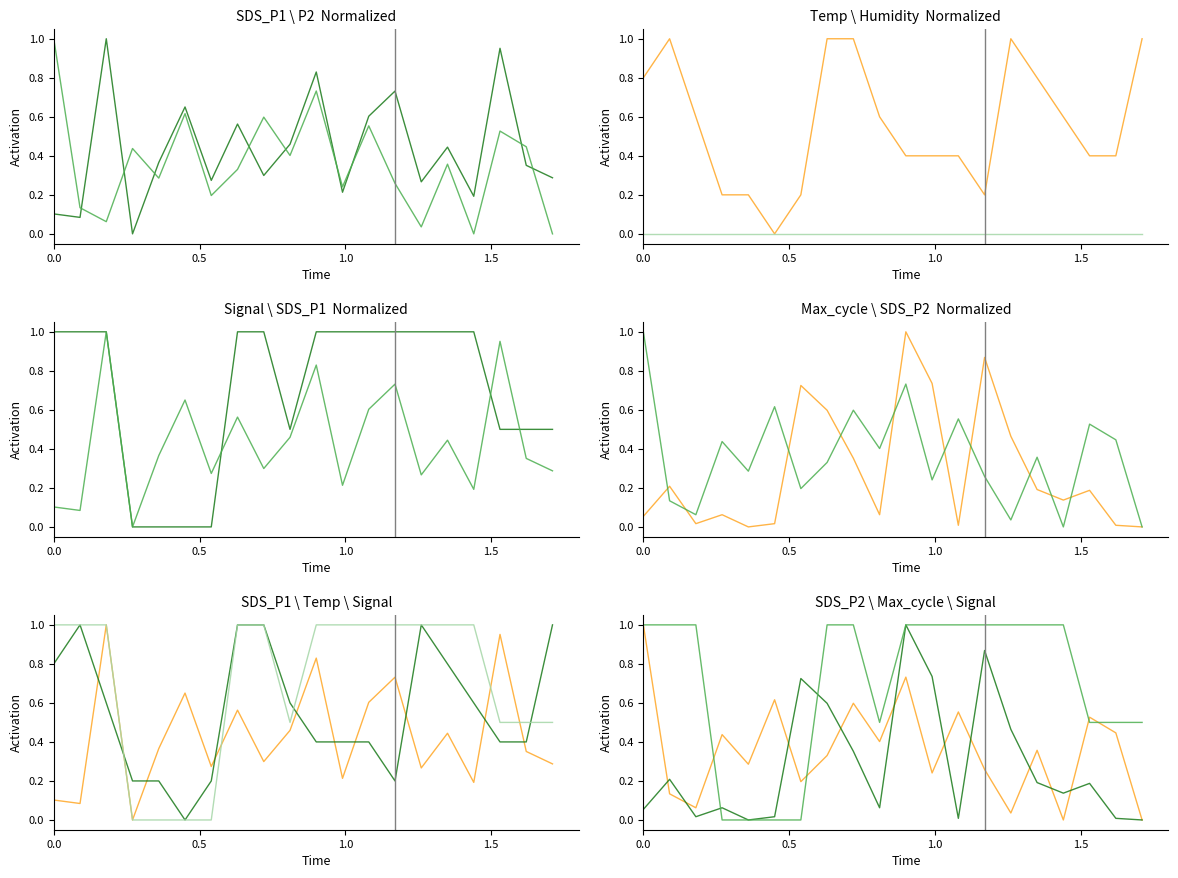

Reading left to right, list all the values displayed in this chart.

SDS_P1: 0.1	0.1	1.0	0.0	0.4	0.7	0.3	0.6	0.3	0.5	0.8	0.2	0.6	0.7	0.3	0.4	0.2	1.0	0.4	0.3
SDS_P2: 1.0	0.1	0.1	0.4	0.3	0.6	0.2	0.3	0.6	0.4	0.7	0.2	0.6	0.3	0.0	0.4	0.0	0.5	0.4	0.0
Temp: 0.8	1.0	0.6	0.2	0.2	0.0	0.2	1.0	1.0	0.6	0.4	0.4	0.4	0.2	1.0	0.8	0.6	0.4	0.4	1.0
Humidity: 0.0	0.0	0.0	0.0	0.0	0.0	0.0	0.0	0.0	0.0	0.0	0.0	0.0	0.0	0.0	0.0	0.0	0.0	0.0	0.0
Signal: 1.0	1.0	1.0	0.0	0.0	0.0	0.0	1.0	1.0	0.5	1.0	1.0	1.0	1.0	1.0	1.0	1.0	0.5	0.5	0.5
Max_cycle: 0.1	0.2	0.0	0.1	0.0	0.0	0.7	0.6	0.4	0.1	1.0	0.7	0.0	0.9	0.5	0.2	0.1	0.2	0.0	0.0